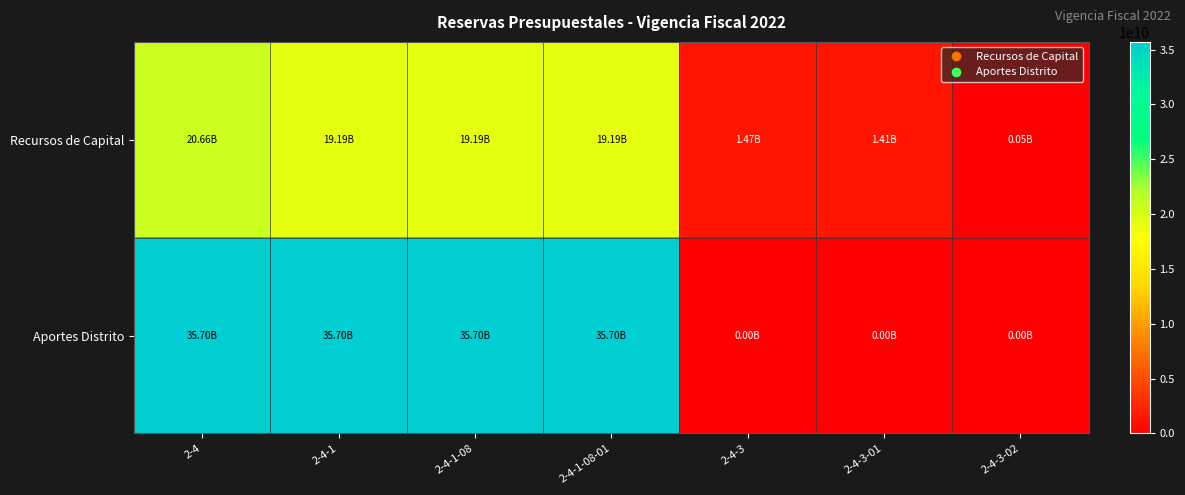

Which label corresponds to the smallest value in the chart?

2-4-3